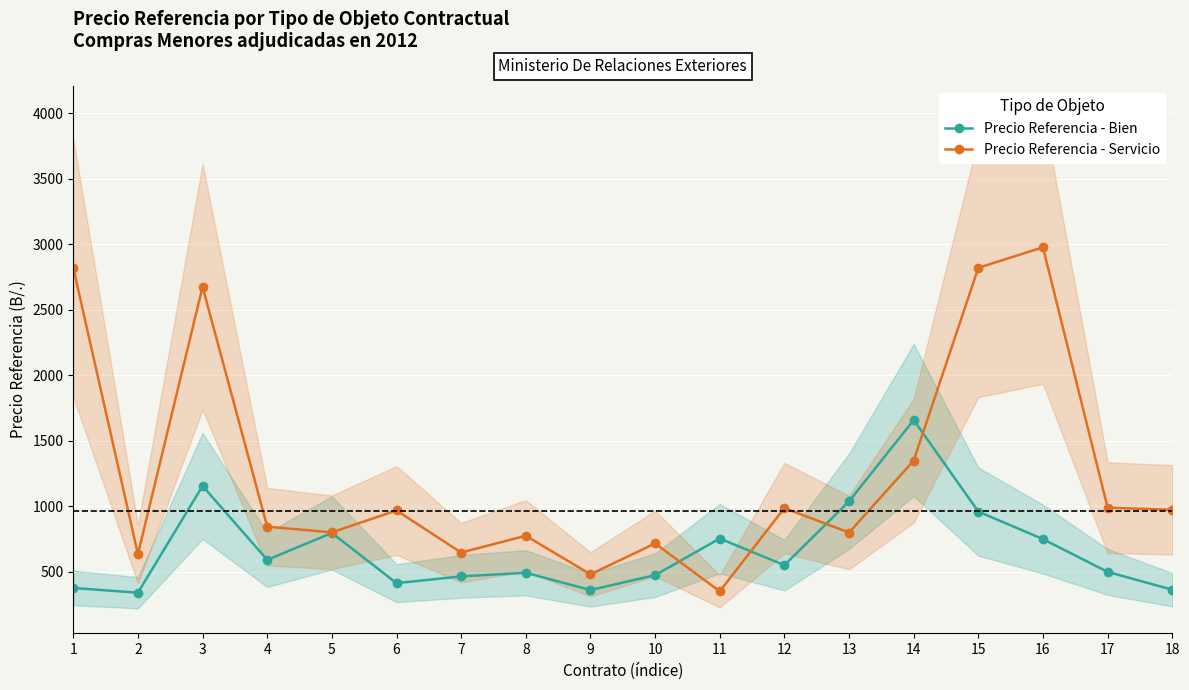

List the labels in order of Precio Referencia - Bien value, smallest first.

2, 9, 18, 1, 6, 7, 10, 8, 17, 12, 4, 16, 11, 5, 15, 13, 3, 14